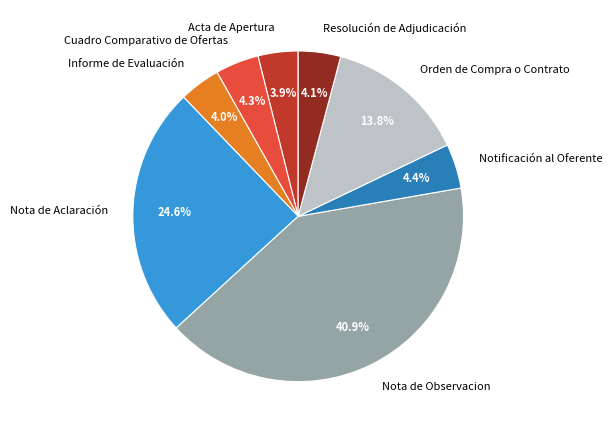

Does Acta de Apertura account for over 50% of the chart?

No